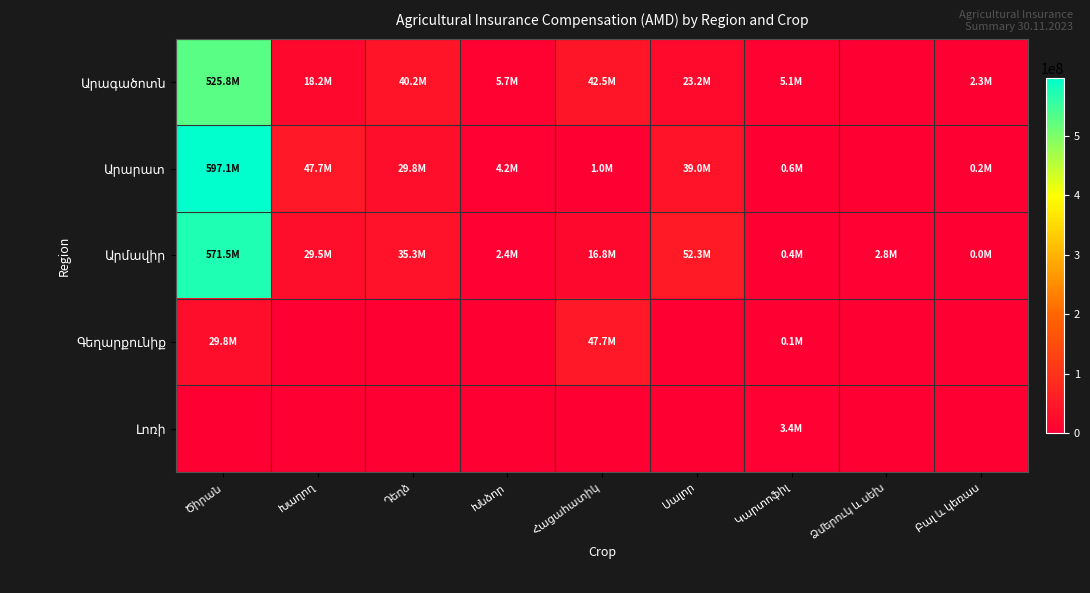

True or false: Արմավիր has a value of 29475740 at Խաղող.

True